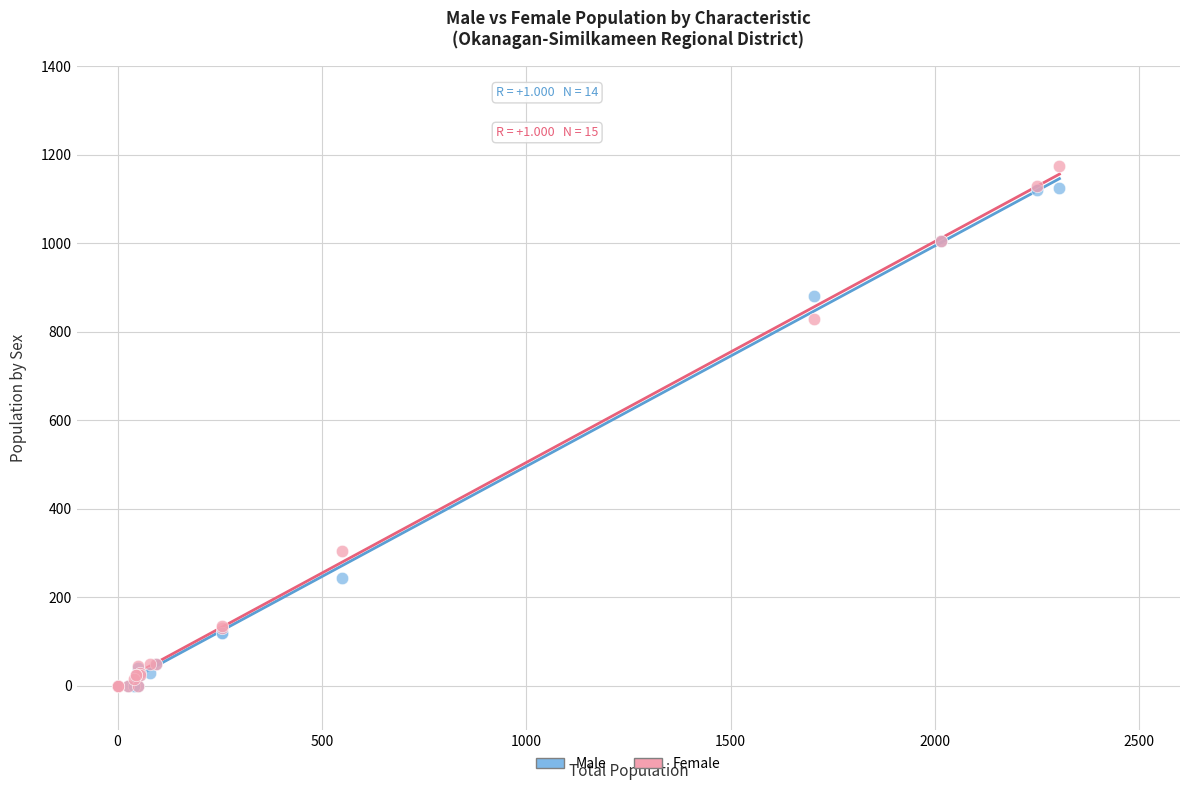

In the Female series, what Y value is closest to 587?

830